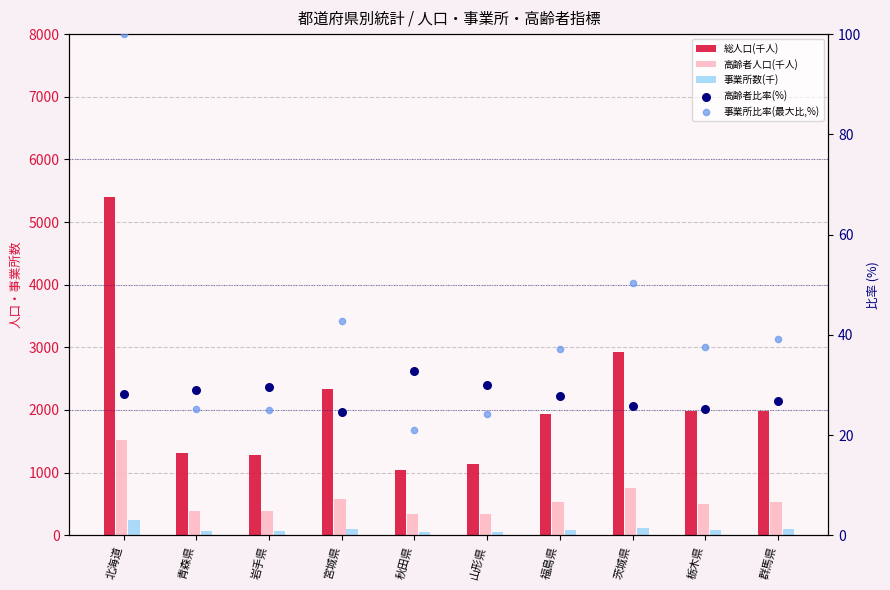

Which series reaches the maximum Y coordinate?

総人口(千人)